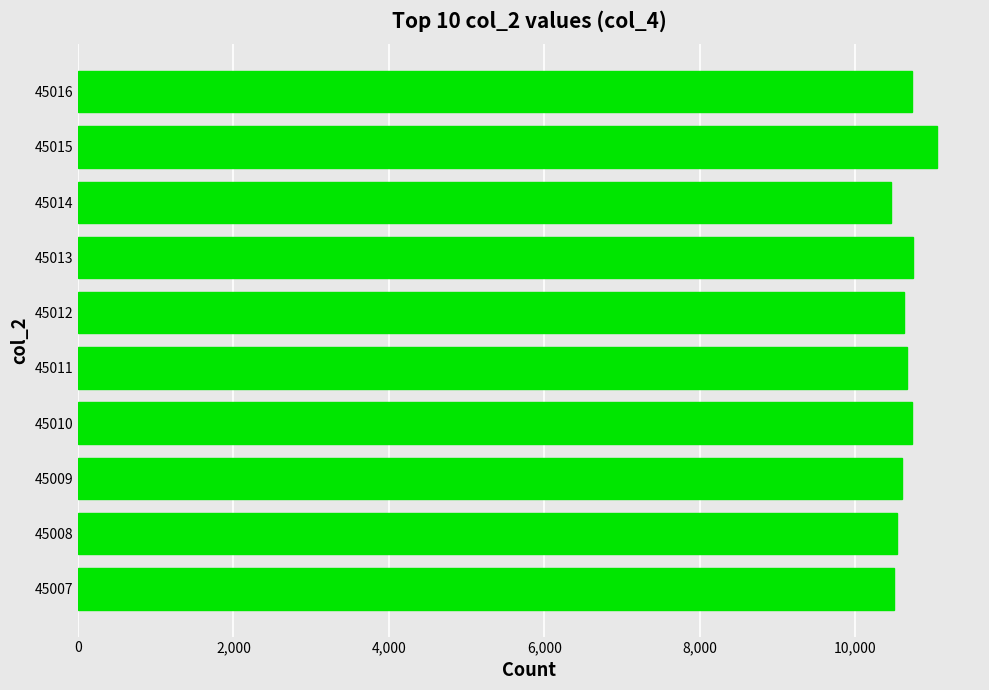

What is the smallest value displayed?

10461